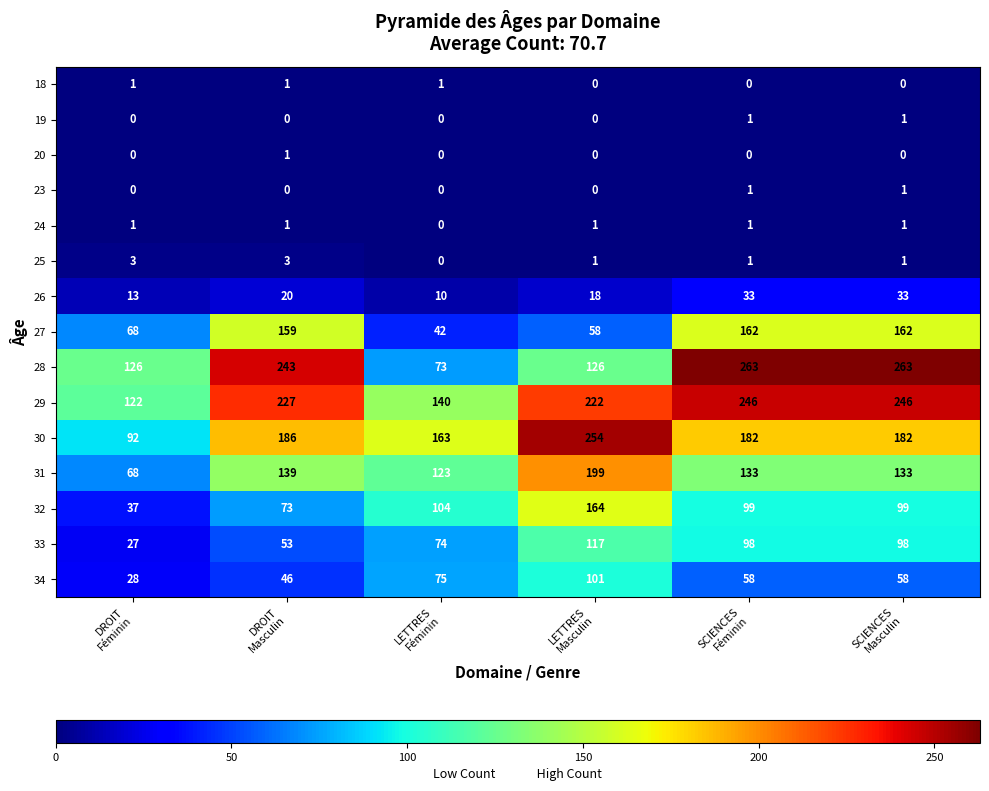

Count the 20 values in the range 0 to 1.

6